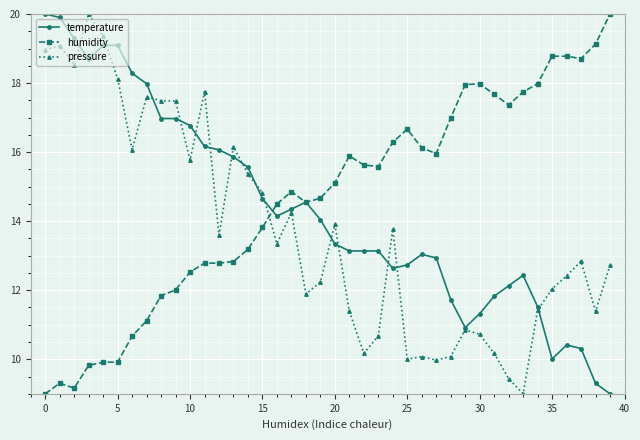

What is the smallest value displayed?

9.0